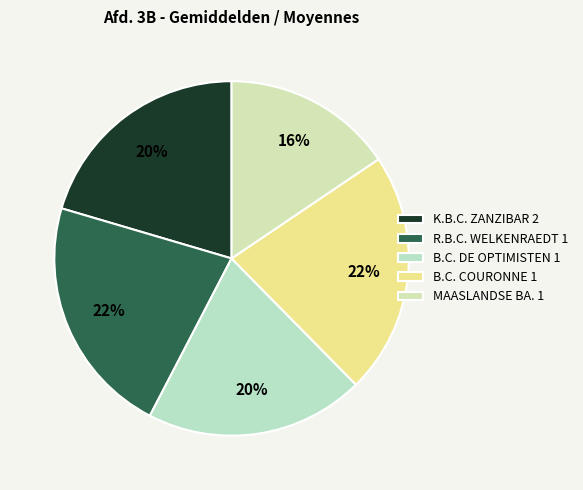

To the nearest percent, what is the combined percentage of R.B.C. WELKENRAEDT 1 and K.B.C. ZANZIBAR 2?

42%